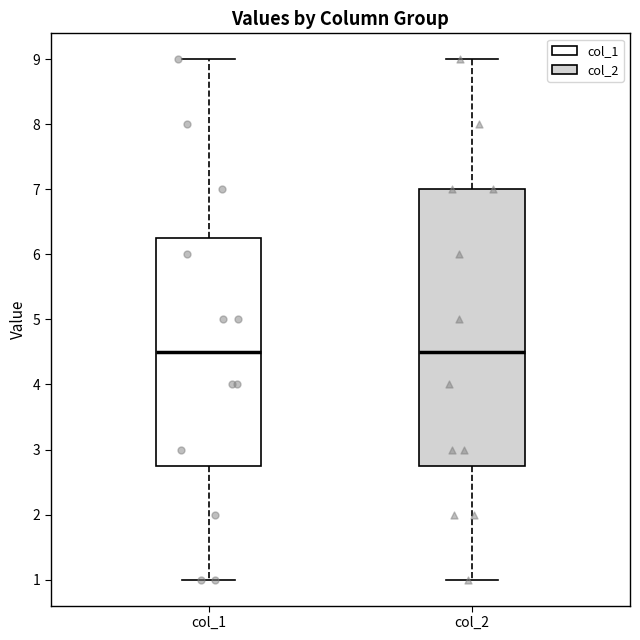

Reading left to right, transcribe this box plot: for each box, give where its median line is, the range the box spans, and where its two whiskers end, as read against the y-axis. The values are not printed on the chart, so give them approximately, as read against the axis.

col_1: median 4.5, box 2.8 to 6.3, whiskers 1.0 to 9.0
col_2: median 4.5, box 2.8 to 7.0, whiskers 1.0 to 9.0